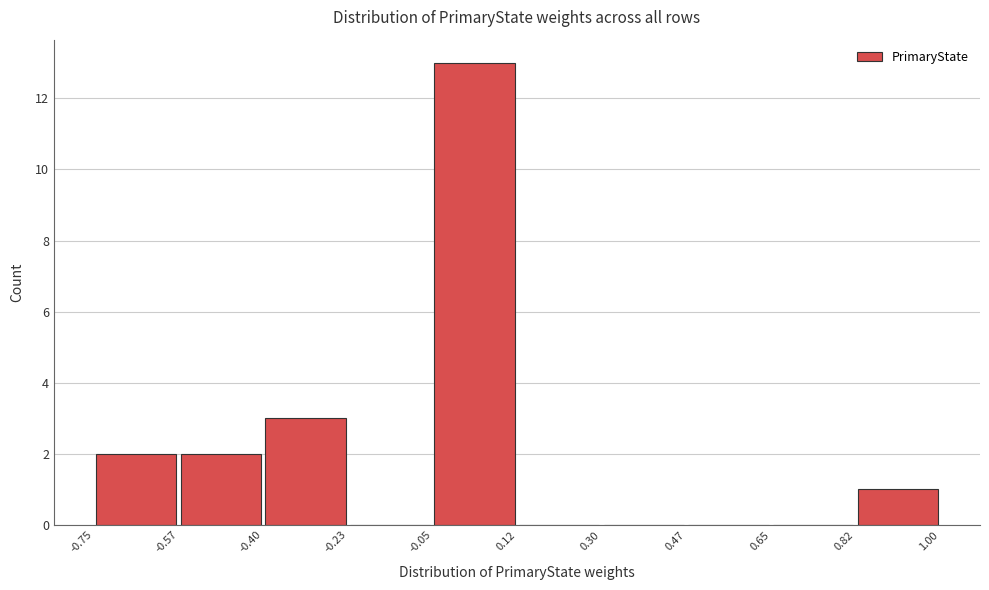

Reading left to right, list every bar in this chart as the range it spans on the x-axis followed by its height. The values are not printed on the chart, so give them approximately, as read against the axis.

-0.75 to -0.57: 2
-0.57 to -0.40: 2
-0.40 to -0.23: 3
-0.23 to -0.05: 0
-0.05 to 0.12: 13
0.12 to 0.30: 0
0.30 to 0.47: 0
0.47 to 0.65: 0
0.65 to 0.82: 0
0.82 to 1.00: 1